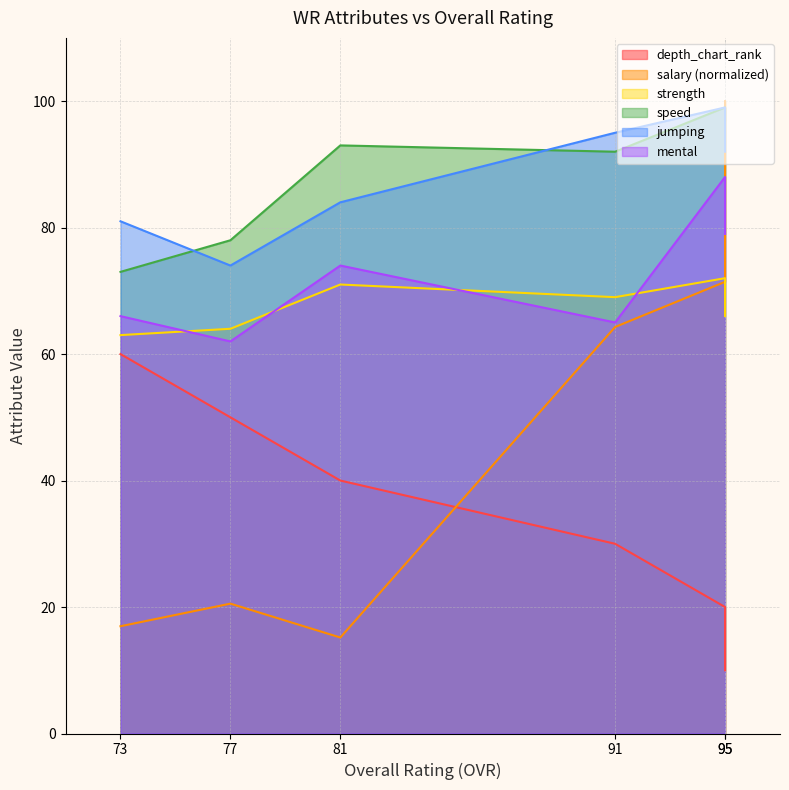

True or false: depth_chart_rank and jumping cross at least once.

False